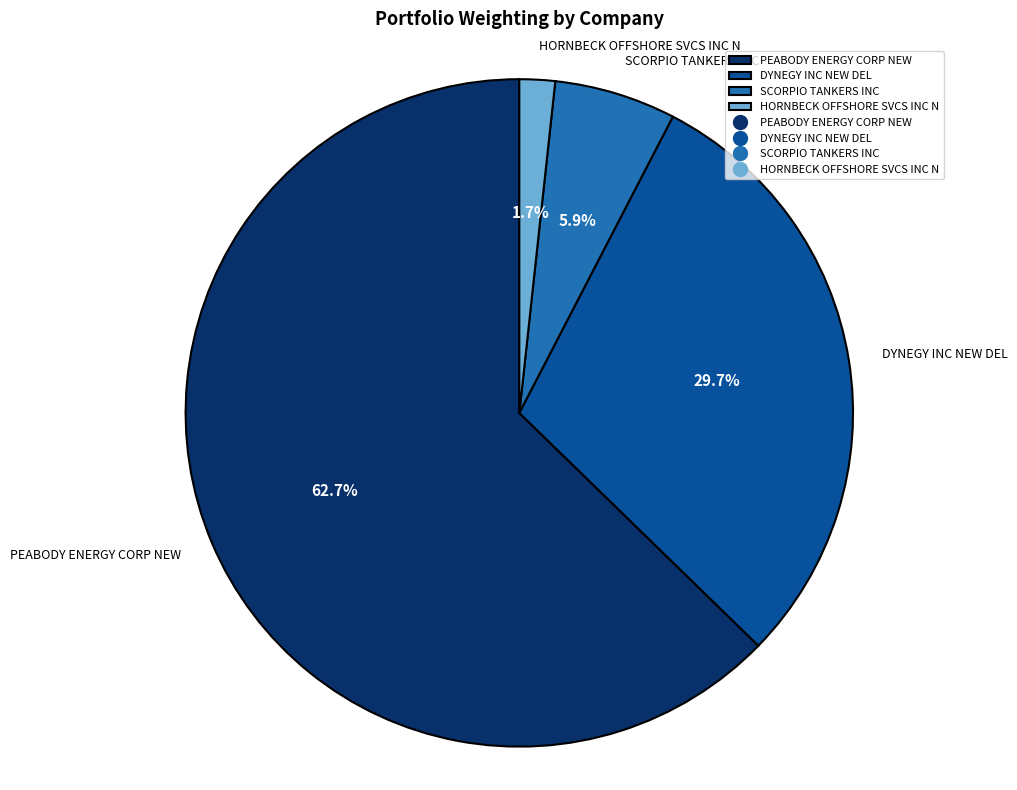

To the nearest percent, what is the combined percentage of SCORPIO TANKERS INC and PEABODY ENERGY CORP NEW?

69%